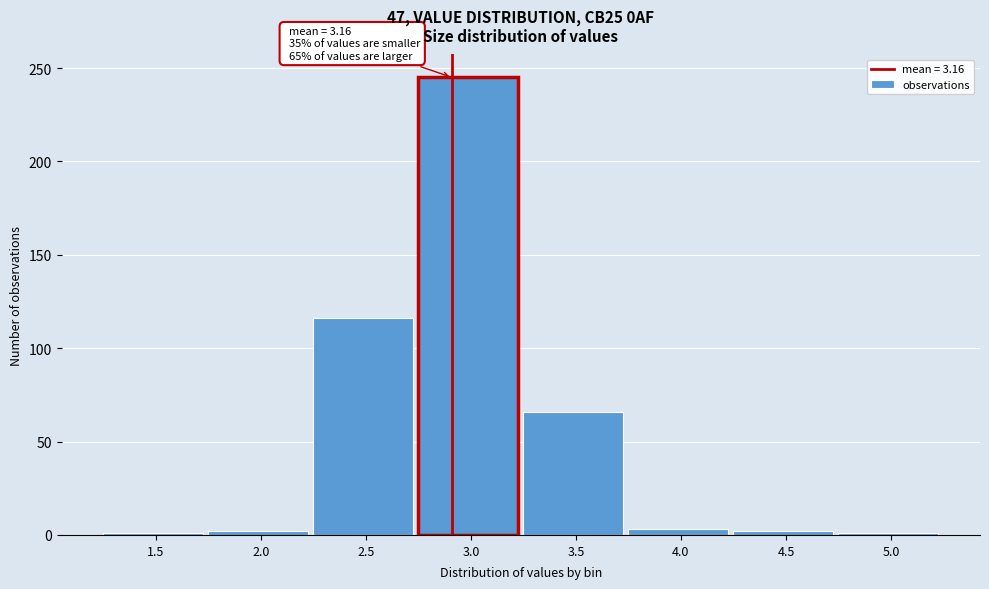

Between 3.5 and 2.5, which is larger?

2.5